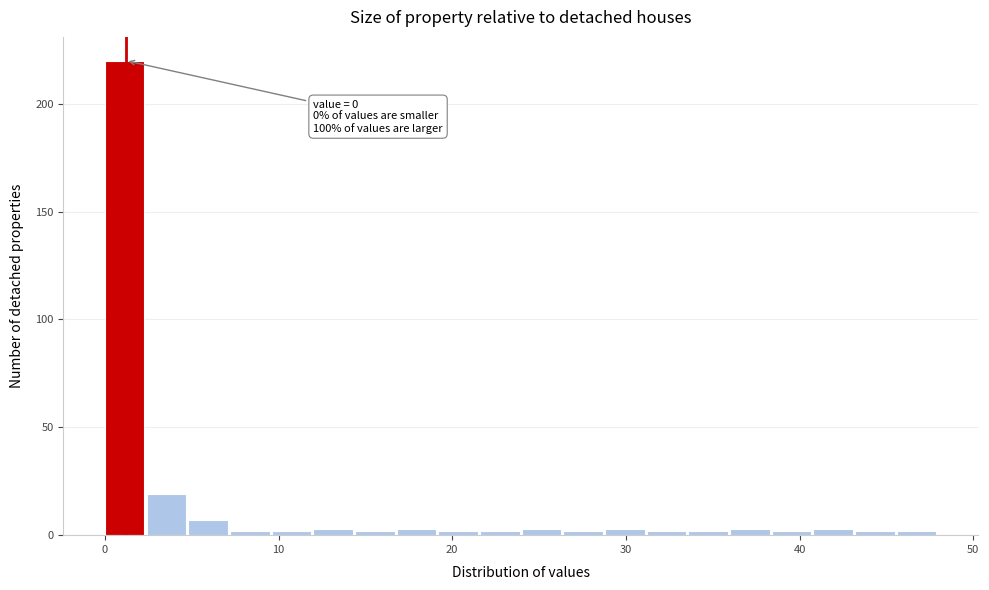

Read against the x-axis, roughly where is the centre of the tallest bar?

1